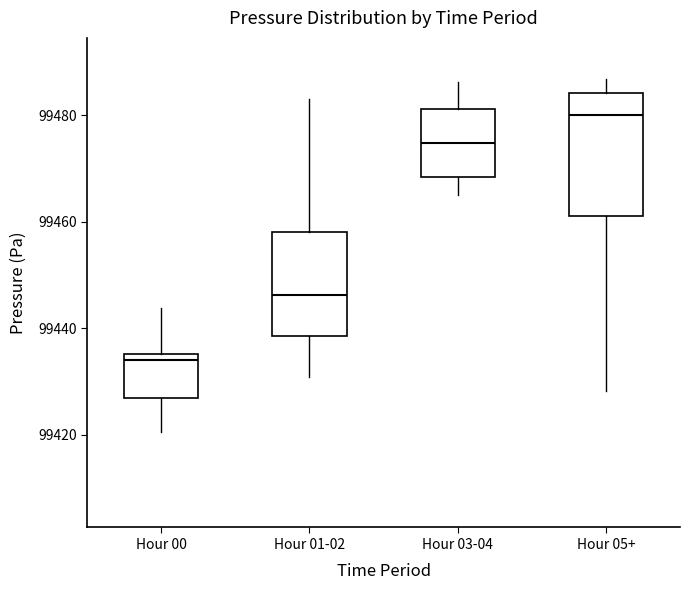

Comparing the boxes themselves (not the whiskers), which one is the tallest?

Hour 05+